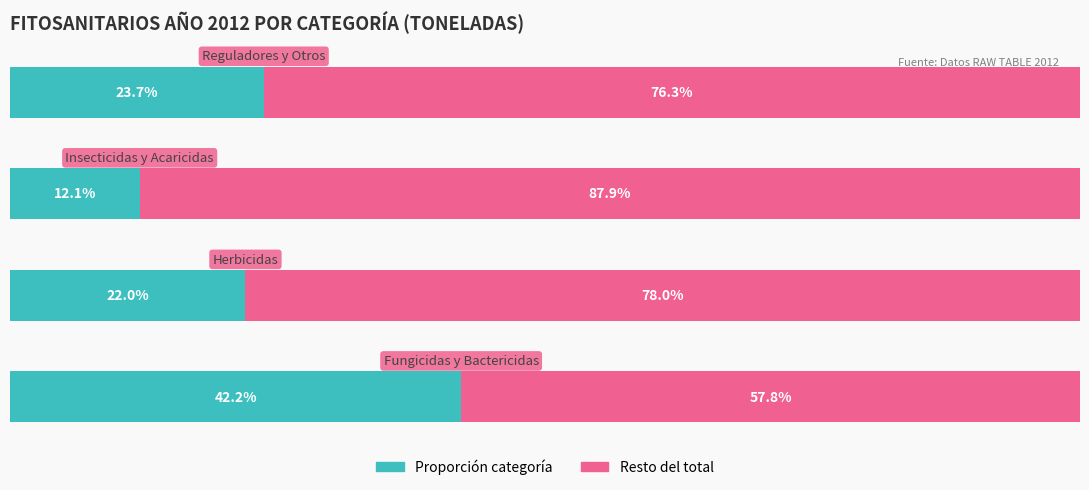

Reading left to right, what are all the values shown in this chart?

Toneladas (proporción): 42.2	22.0	12.1	23.7
Resto del total: 57.8	78.0	87.9	76.3